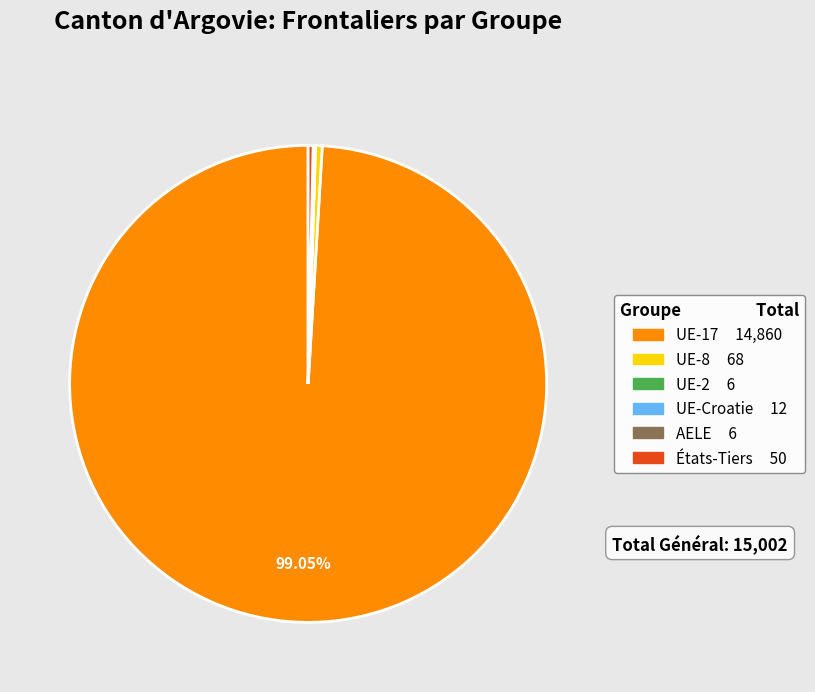

Does États-Tiers account for over 50% of the chart?

No